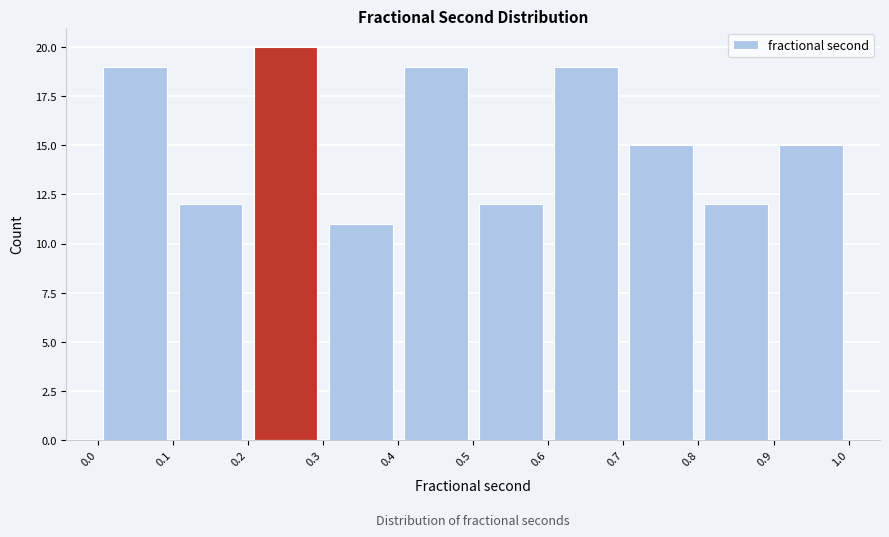

Reading left to right, list every bar in this chart as the range it spans on the x-axis followed by its height. The values are not printed on the chart, so give them approximately, as read against the axis.

0.0 to 0.1: 19
0.1 to 0.2: 12
0.2 to 0.3: 20
0.3 to 0.4: 11
0.4 to 0.5: 19
0.5 to 0.6: 12
0.6 to 0.7: 19
0.7 to 0.8: 15
0.8 to 0.9: 12
0.9 to 1.0: 15